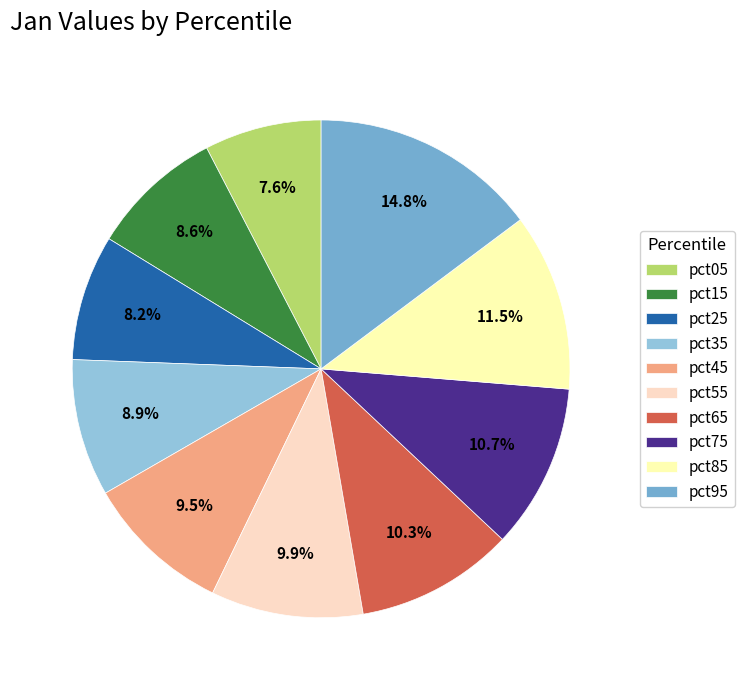

What is the total percentage of pct55 and pct85?

21.4%